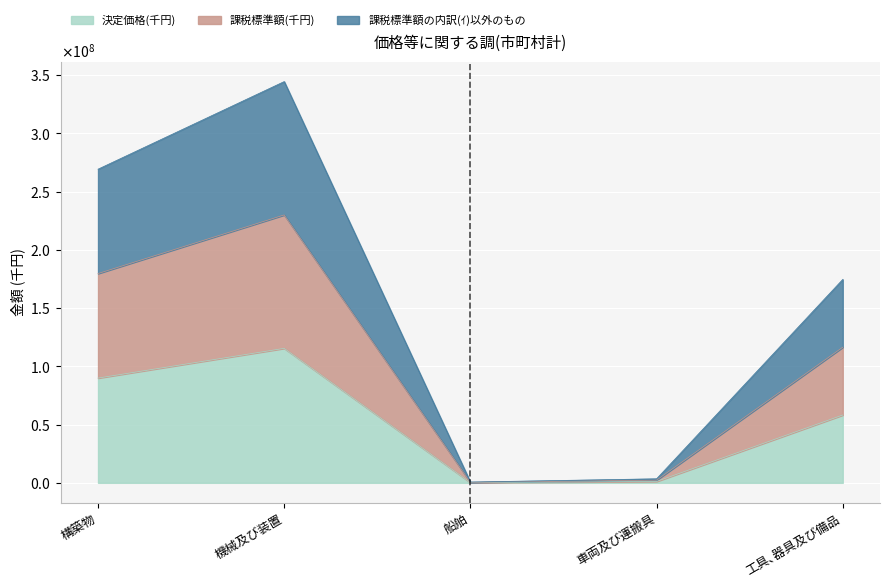

Does the chart display data point markers on the line(s)?

No